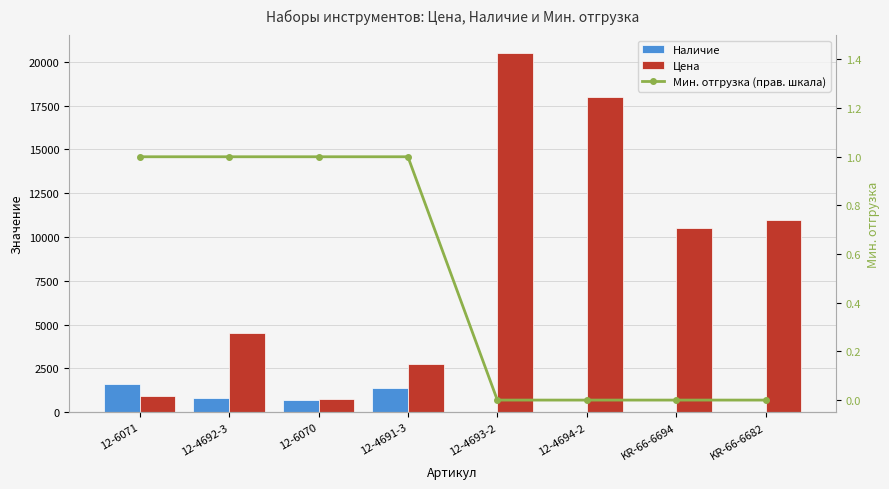

Rank the series by their maximum value, from highest to lowest.

Цена, Наличие, Мин. отгрузка (прав. шкала)